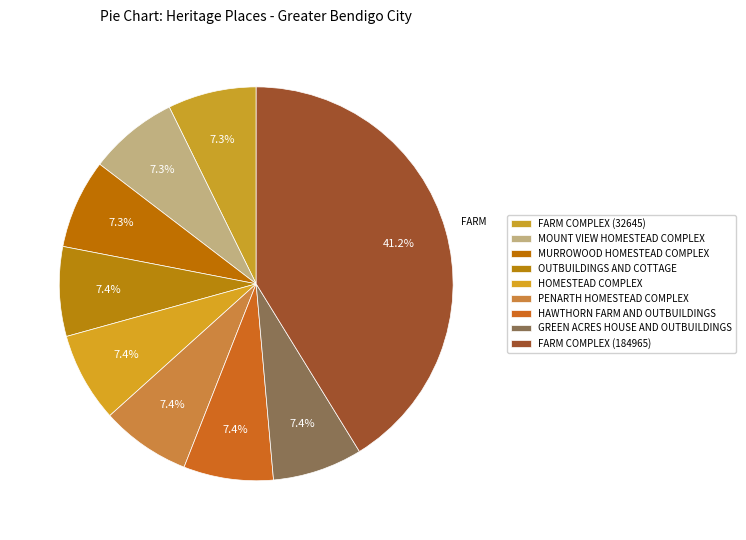

The PENARTH HOMESTEAD COMPLEX slice represents 19% of the pie. True or false?

False